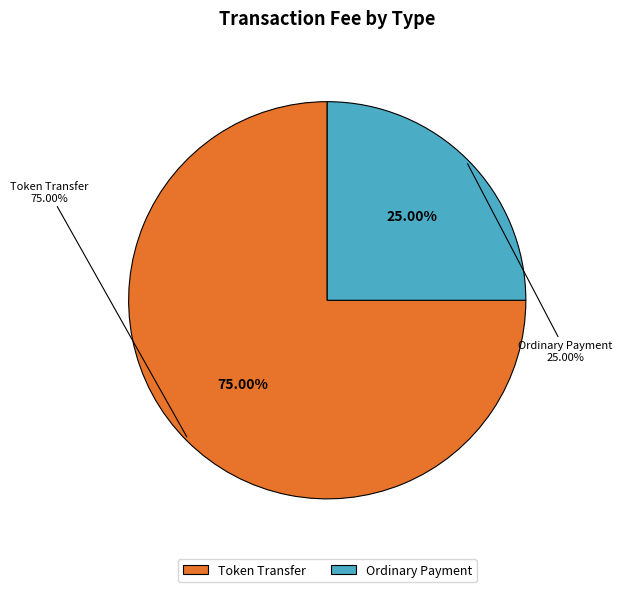

Does Token Transfer account for over 50% of the chart?

Yes